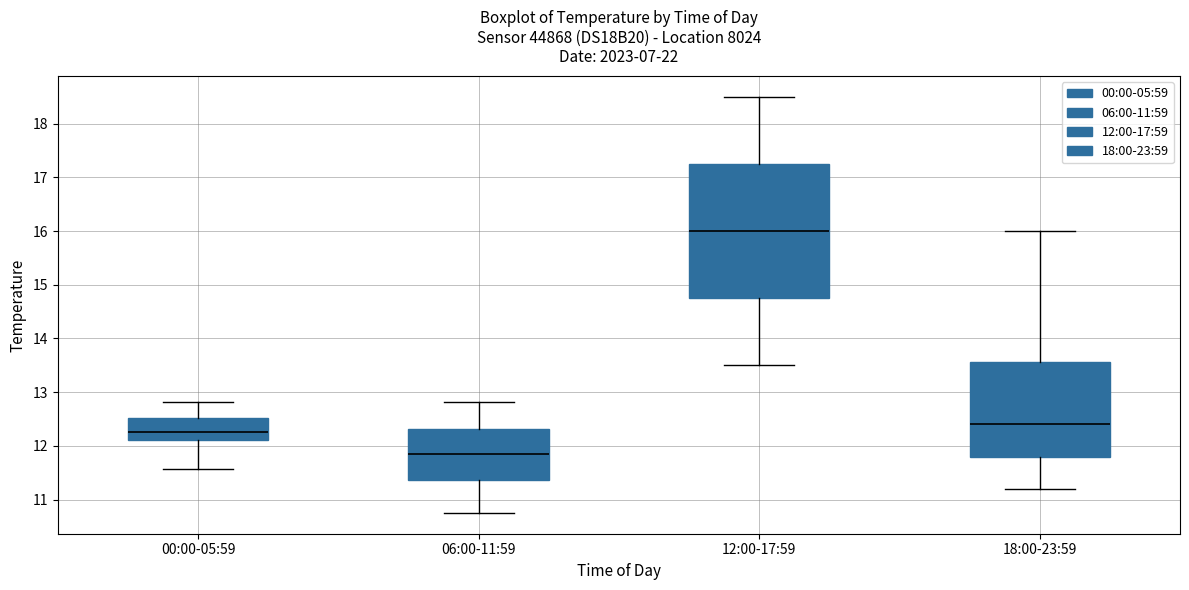

Reading left to right, read every box against the y-axis: the position of its median line, the range the box covers, and the ends of its whiskers. The values are not printed on the chart, so give them approximately, as read against the axis.

00:00-05:59: median 12.3, box 12.1 to 12.5, whiskers 11.6 to 12.8
06:00-11:59: median 11.8, box 11.4 to 12.3, whiskers 10.8 to 12.8
12:00-17:59: median 16.0, box 14.8 to 17.3, whiskers 13.5 to 18.5
18:00-23:59: median 12.4, box 11.8 to 13.6, whiskers 11.2 to 16.0